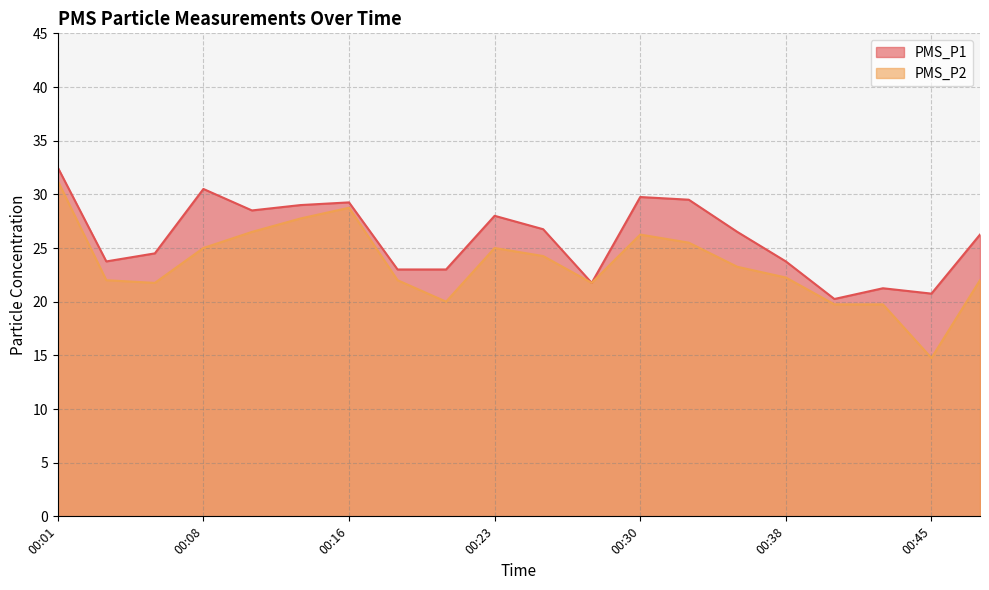

How many lines are shown in the chart?

2